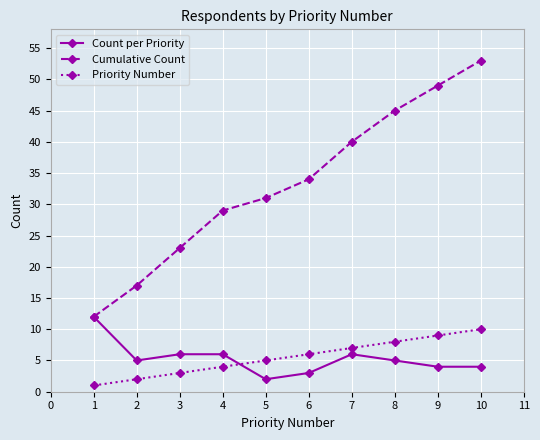

True or false: Cumulative Count has more than 2 interior local peaks.

False